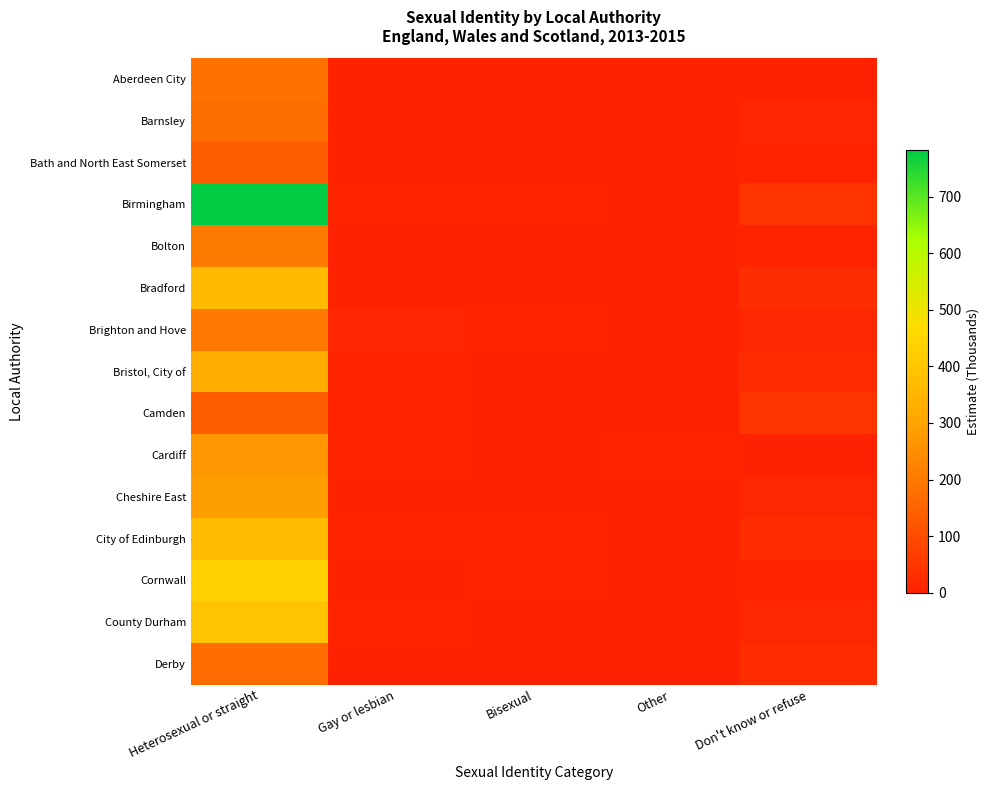

How many distinct data groups are displayed?

15